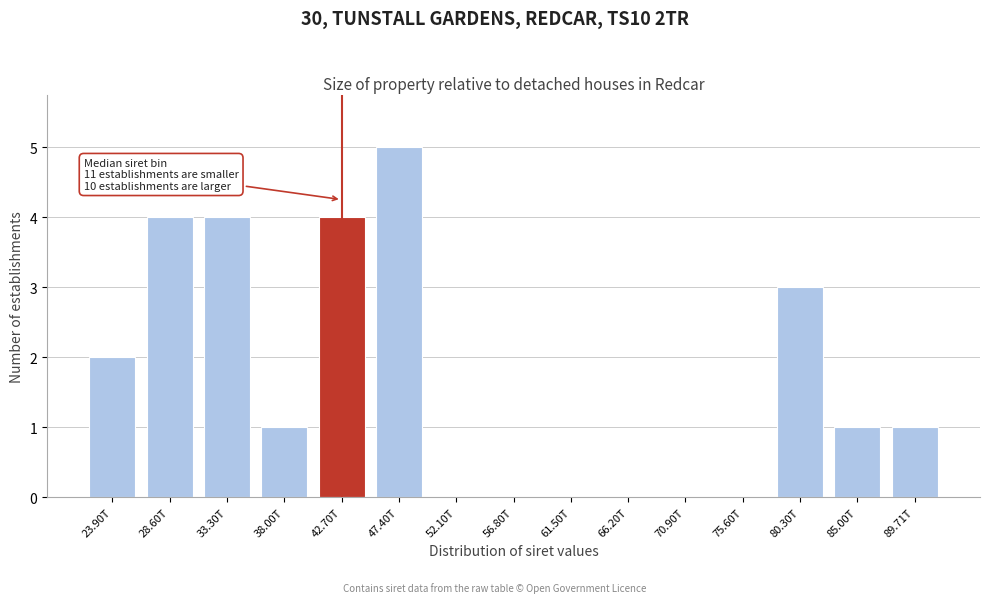

Reading right to left, extract all data points from this chart.

89.71T=1	85.00T=1	80.30T=3	75.60T=0	70.90T=0	66.20T=0	61.50T=0	56.80T=0	52.10T=0	47.40T=5	42.70T=4	38.00T=1	33.30T=4	28.60T=4	23.90T=2